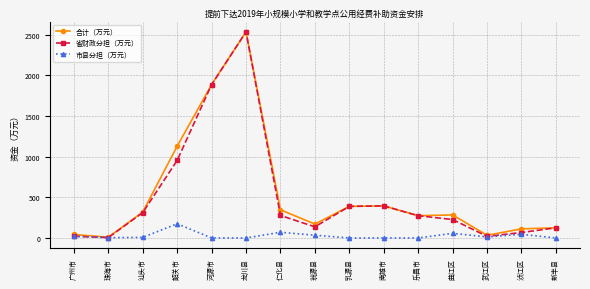

What is the label of the 15th point from the left?

新丰县